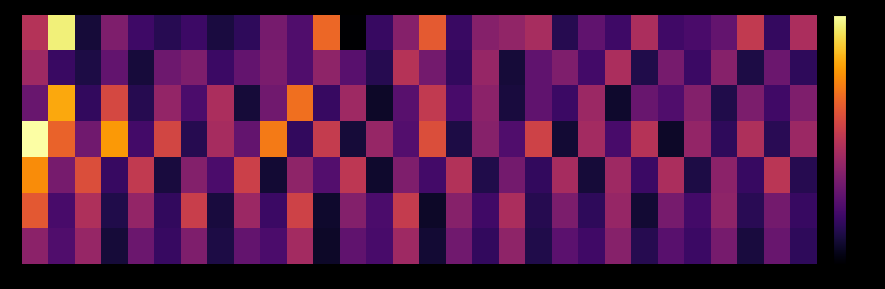

Reading left to right, what are all the values shown in this chart?

0: 0=1.5	2=3.1	4=0.3	6=1.1	8=0.6	10=0.5	12=0.6	14=0.4	16=0.5	18=1.1	20=0.8	22=2.1	24=0.0	26=0.6	28=1.2	30=2.0	32=0.6	34=1.2	36=1.3	38=1.4	40=0.4	42=0.9	44=0.6	46=1.5	48=0.6	50=0.7	52=0.9	54=1.7	56=0.5	58=1.5
1: 0=1.4	2=0.6	4=0.4	6=0.9	8=0.3	10=1.0	12=1.1	14=0.6	16=0.9	18=1.1	20=0.8	22=1.2	24=0.8	26=0.4	28=1.6	30=1.0	32=0.5	34=1.3	36=0.3	38=0.9	40=1.1	42=0.7	44=1.5	46=0.4	48=1.1	50=0.6	52=1.2	54=0.4	56=1.0	58=0.5
2: 0=0.9	2=2.6	4=0.5	6=1.8	8=0.4	10=1.3	12=0.7	14=1.5	16=0.3	18=1.0	20=2.2	22=0.6	24=1.4	26=0.2	28=0.8	30=1.7	32=0.7	34=1.2	36=0.3	38=0.9	40=0.6	42=1.3	44=0.3	46=0.9	48=0.8	50=1.2	52=0.4	54=1.1	56=0.6	58=1.1
3: 0=3.2	2=2.1	4=1.0	6=2.5	8=0.7	10=1.8	12=0.4	14=1.4	16=0.9	18=2.3	20=0.5	22=1.7	24=0.3	26=1.3	28=0.8	30=1.9	32=0.4	34=1.2	36=0.8	38=1.8	40=0.3	42=1.4	44=0.7	46=1.6	48=0.2	50=1.3	52=0.5	54=1.5	56=0.5	58=1.3
4: 0=2.4	2=1.1	4=1.9	6=0.6	8=1.7	10=0.3	12=1.2	14=0.7	16=1.7	18=0.3	20=1.2	22=0.8	24=1.6	26=0.3	28=1.1	30=0.7	32=1.5	34=0.4	36=1.0	38=0.5	40=1.4	42=0.3	44=1.4	46=0.6	48=1.5	50=0.4	52=1.2	54=0.6	56=1.6	58=0.4
5: 0=2.0	2=0.7	4=1.5	6=0.4	8=1.3	10=0.5	12=1.7	14=0.3	16=1.3	18=0.6	20=1.8	22=0.3	24=1.2	26=0.7	28=1.7	30=0.2	32=1.2	34=0.6	36=1.5	38=0.4	40=1.1	42=0.5	44=1.3	46=0.3	48=1.1	50=0.7	52=1.2	54=0.5	56=1.0	58=0.6
6: 0=1.2	2=0.8	4=1.3	6=0.3	8=1.0	10=0.6	12=1.1	14=0.4	16=0.9	18=0.7	20=1.4	22=0.2	24=0.9	26=0.7	28=1.4	30=0.3	32=1.0	34=0.5	36=1.2	38=0.4	40=0.8	42=0.6	44=1.2	46=0.4	48=0.8	50=0.6	52=1.1	54=0.3	56=0.9	58=0.5